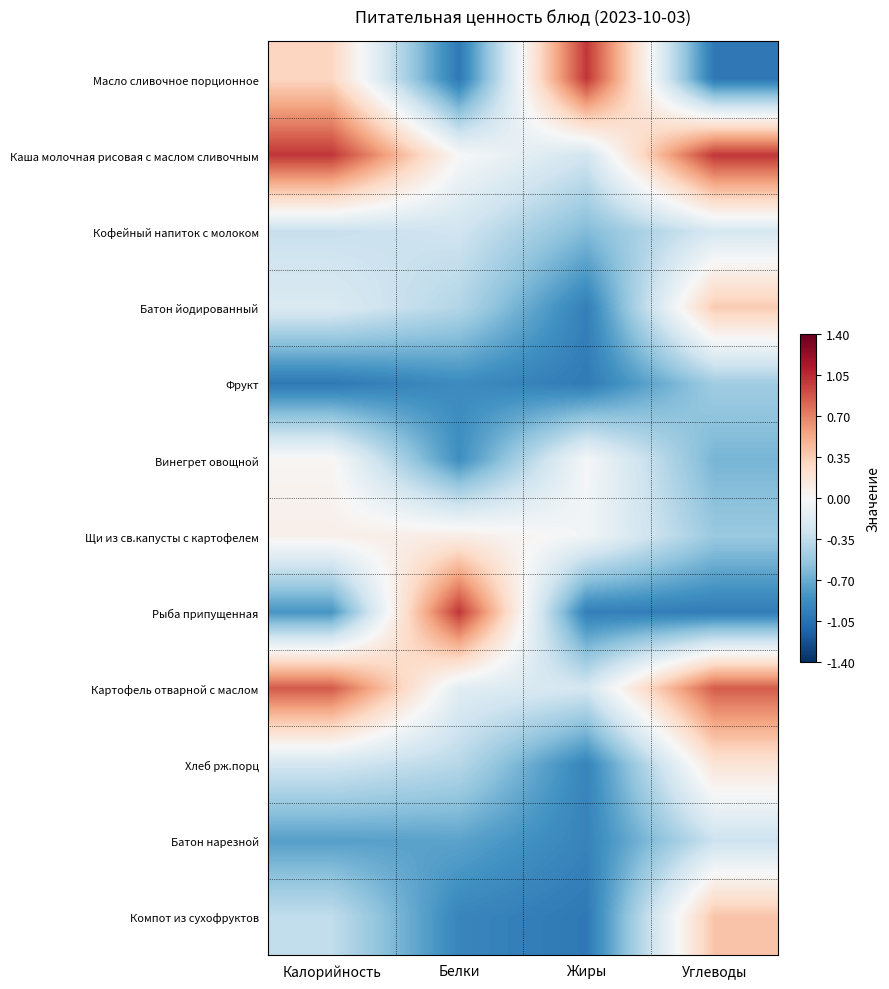

List the series in order of their peak value, highest first.

Масло сливочное порционное, Каша молочная рисовая с маслом сливочным, Рыба припущенная, Картофель отварной с маслом, Компот из сухофруктов, Батон йодированный, Хлеб рж.порц, Щи из св.капусты с картофелем, Винегрет овощной, Кофейный напиток с молоком, Батон нарезной, Фрукт